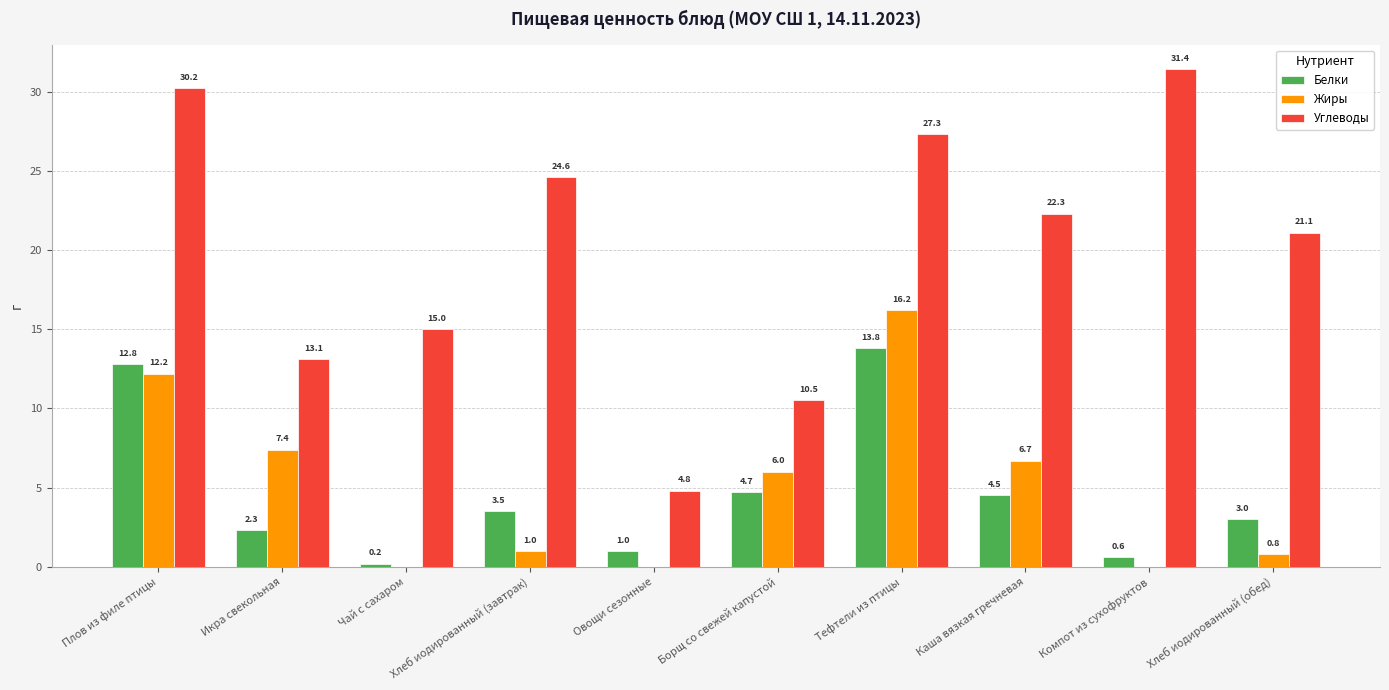

Are the bars grouped side by side (vs. stacked)?

Yes